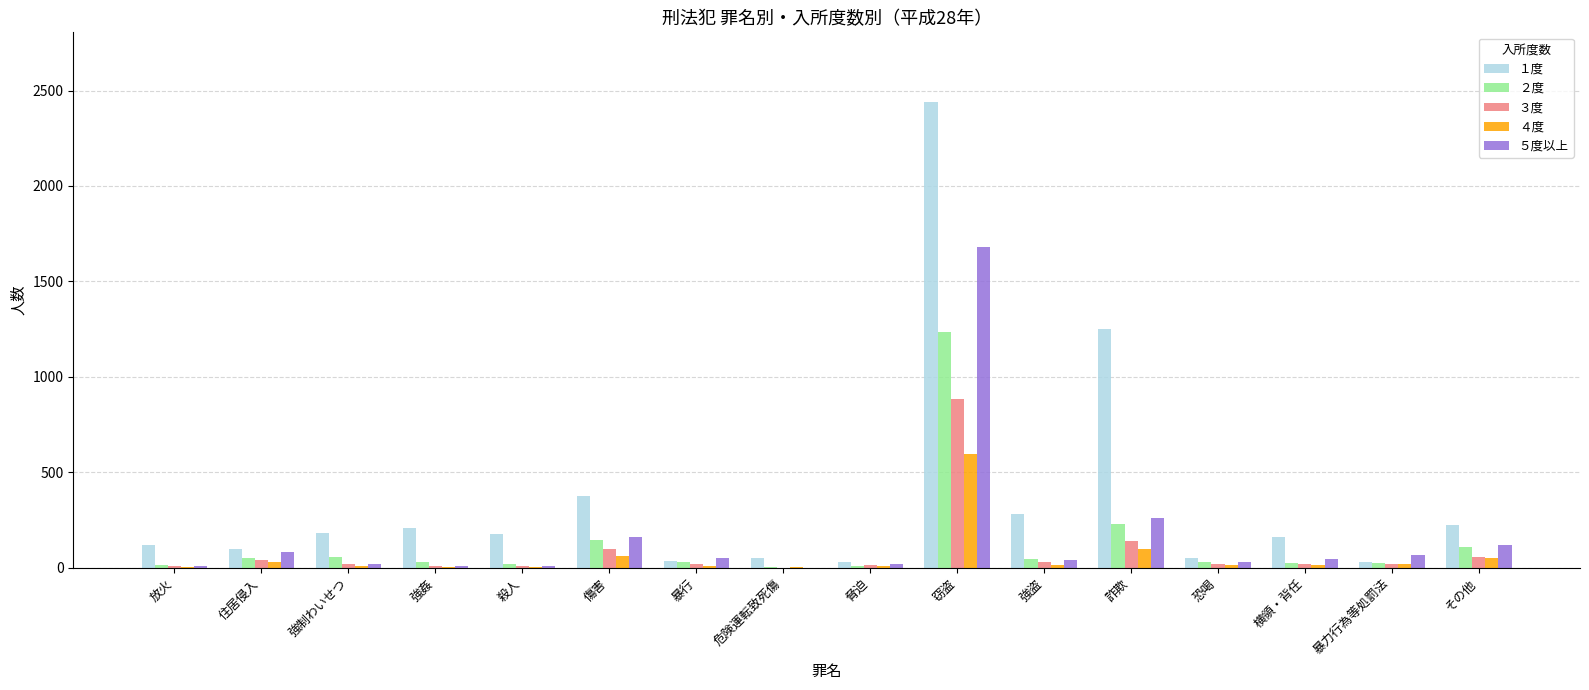

Which series has the largest range (max minus min)?

１度